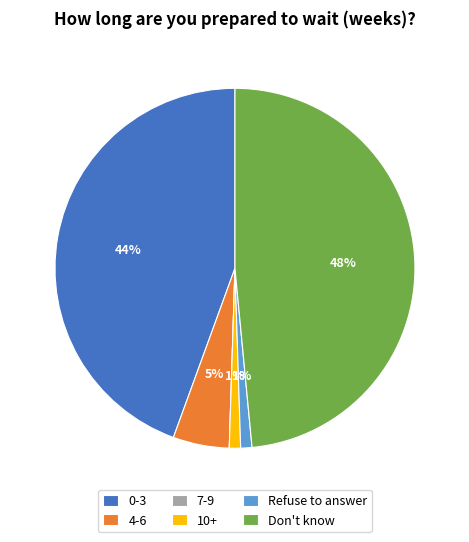

To the nearest percent, what portion does Refuse to answer represent?

1%